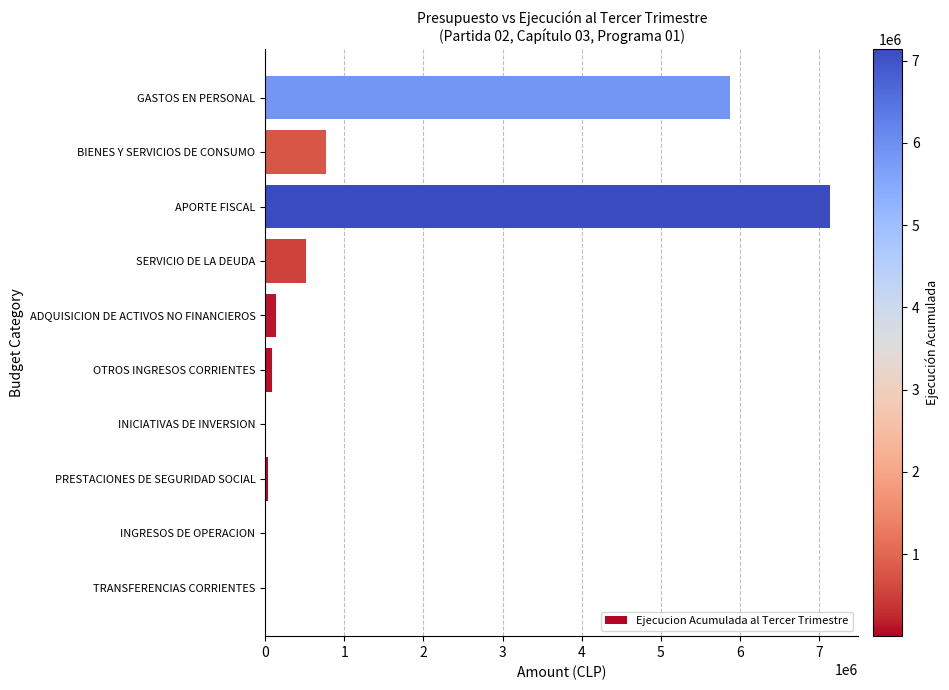

What is the greatest value displayed?

7141253